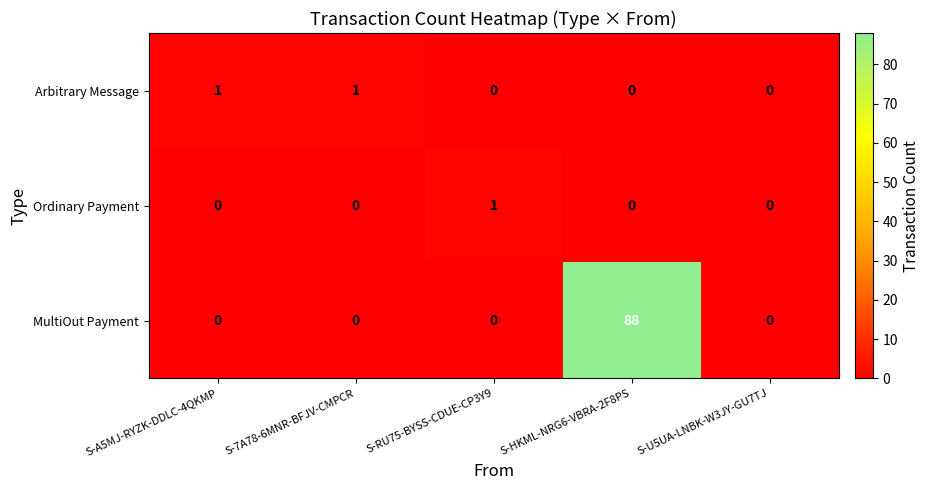

Is it true that Ordinary Payment equals 0 at S-7A78-6MNR-BFJV-CMPCR?

True